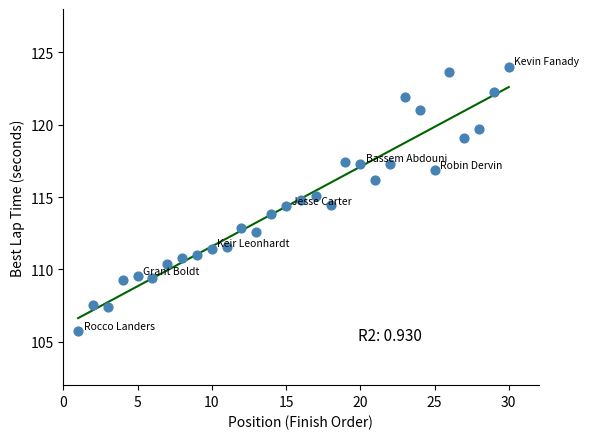

What is the range of X values (max minus min)?

29.0